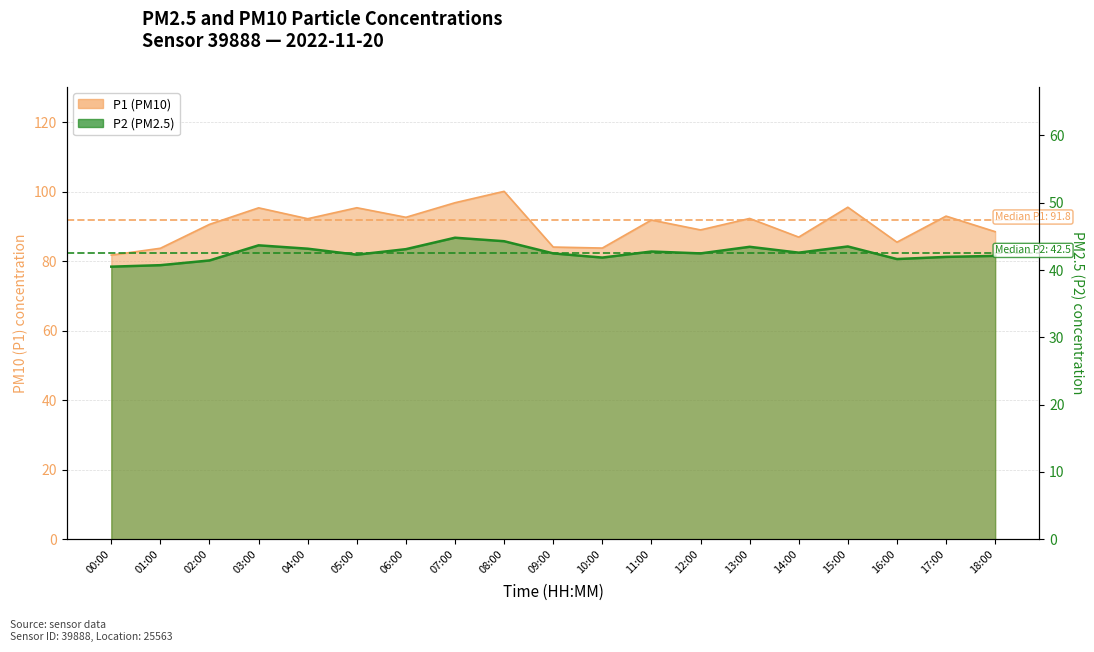

What is the approximate value of P2 at 13:00?

43.5